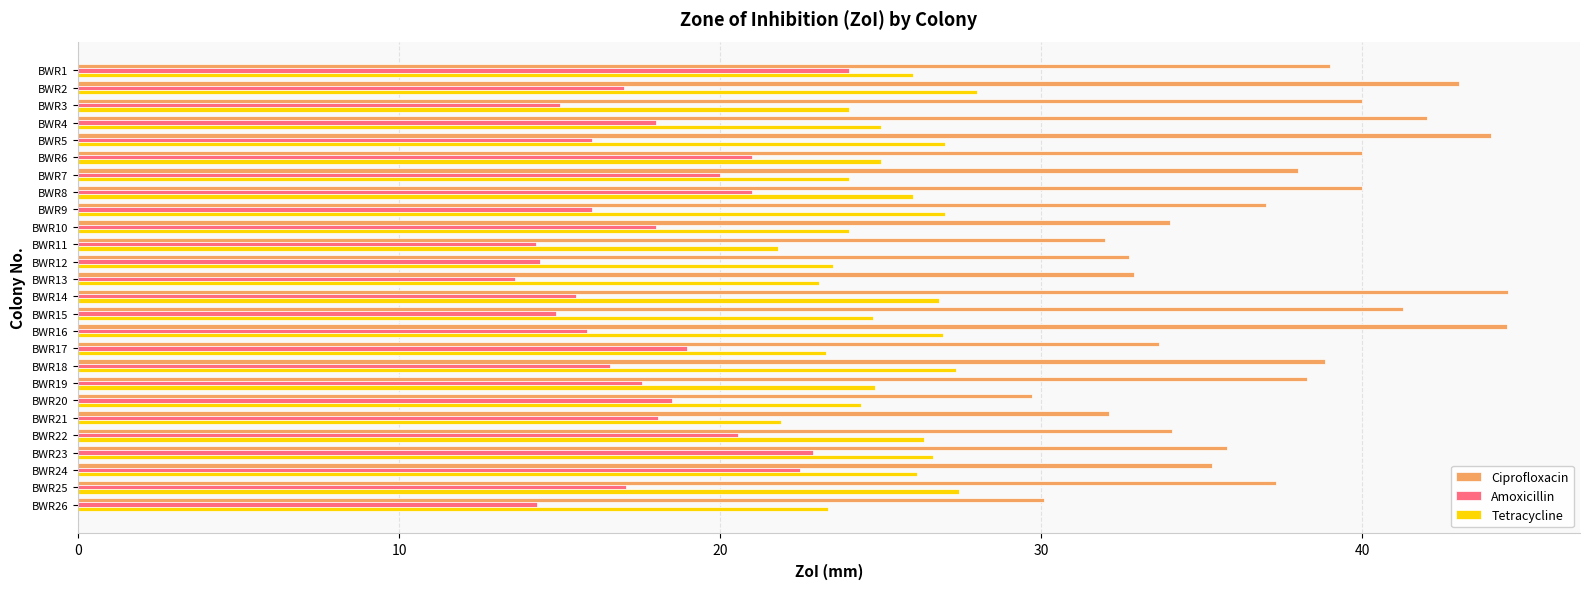

At which label does Amoxicillin reach its minimum?

BWR13